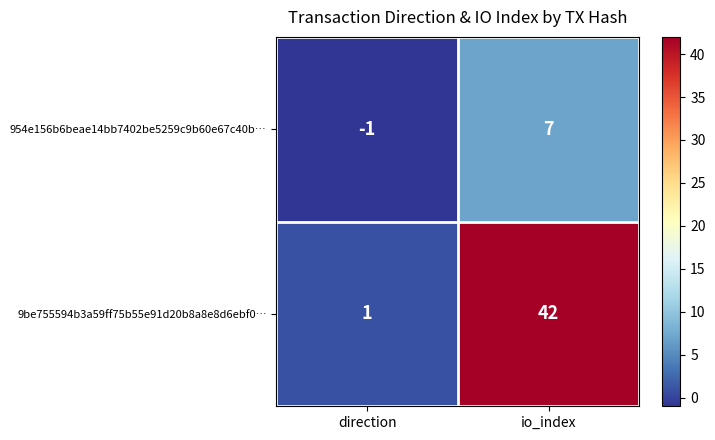

Is it true that 9be755594b3a59ff75b55e91d20b8a8e8d6ebf0… equals 1 at direction?

True